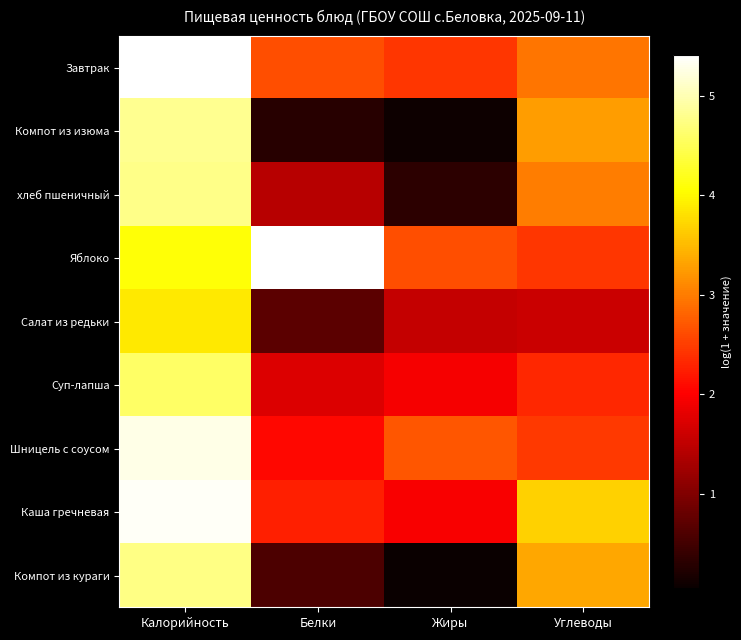

What is the difference between the highest and lowest values at Белки?

5.1